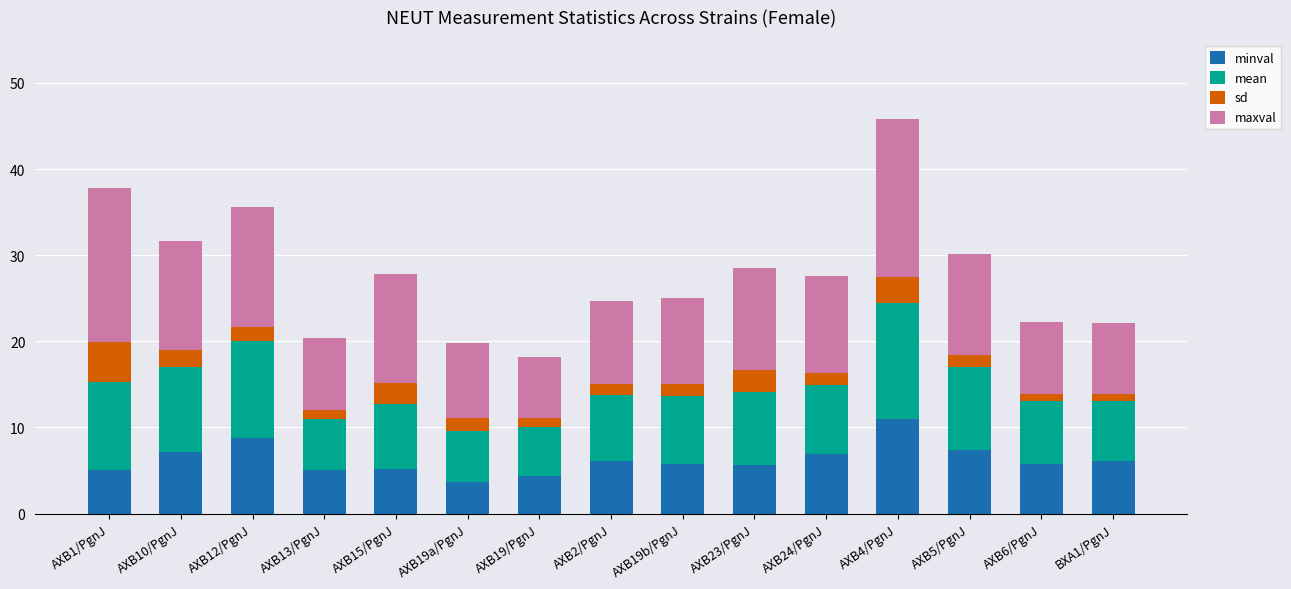

At which label does minval reach its peak?

AXB4/PgnJ